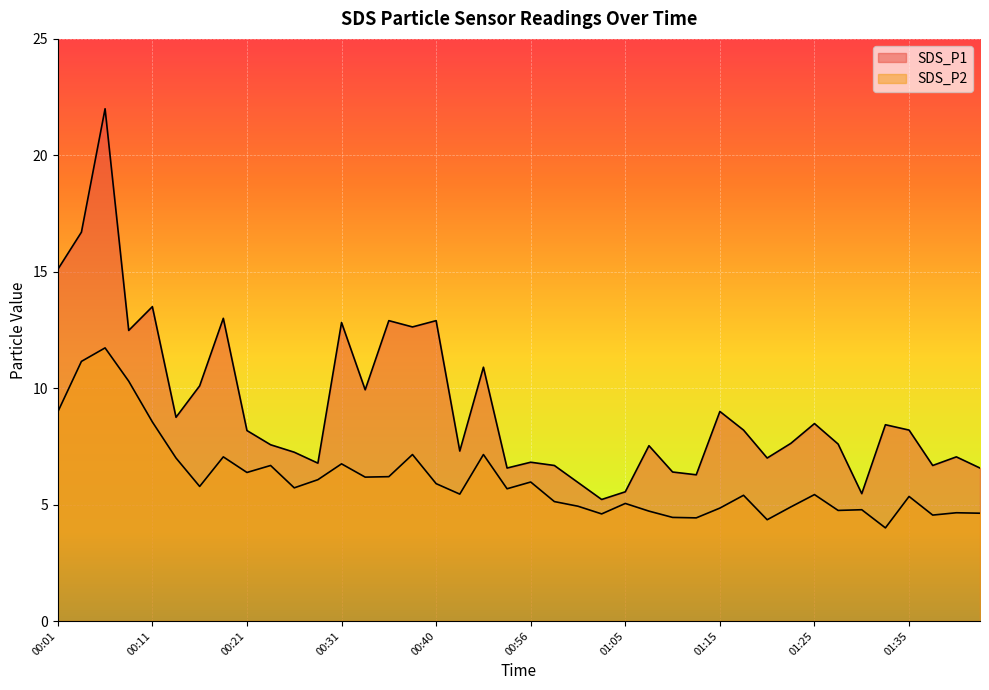

Where is the first local maximum for SDS_P2?

00:06